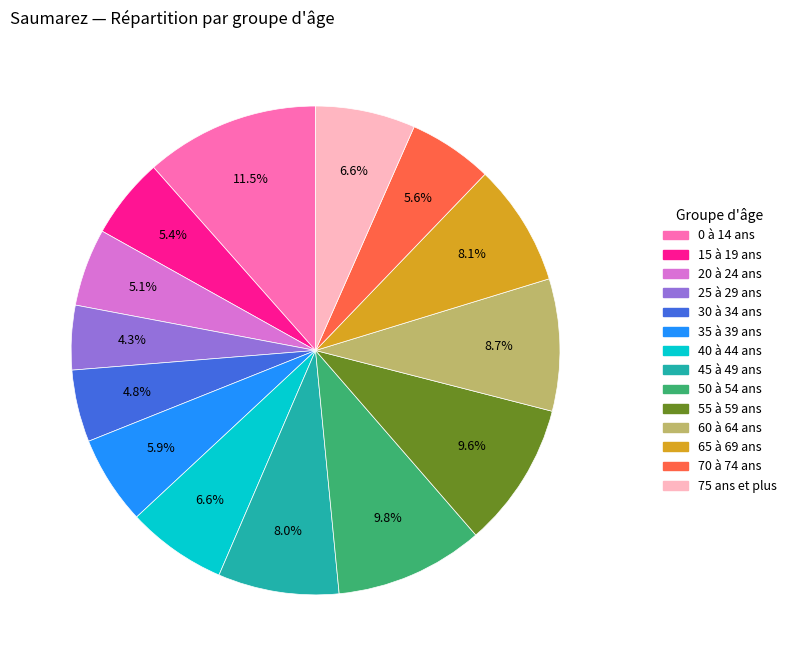

To the nearest percent, what percentage of the pie is 75 ans et plus?

7%